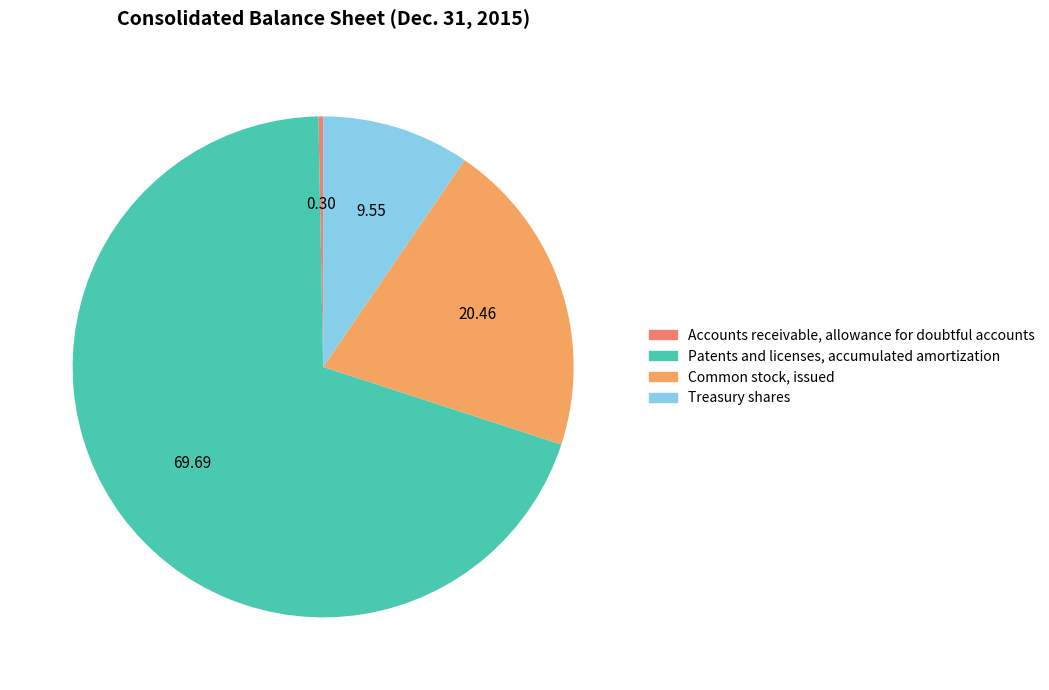

What is the smallest slice in the pie chart?

Accounts receivable, allowance for doubtful accounts